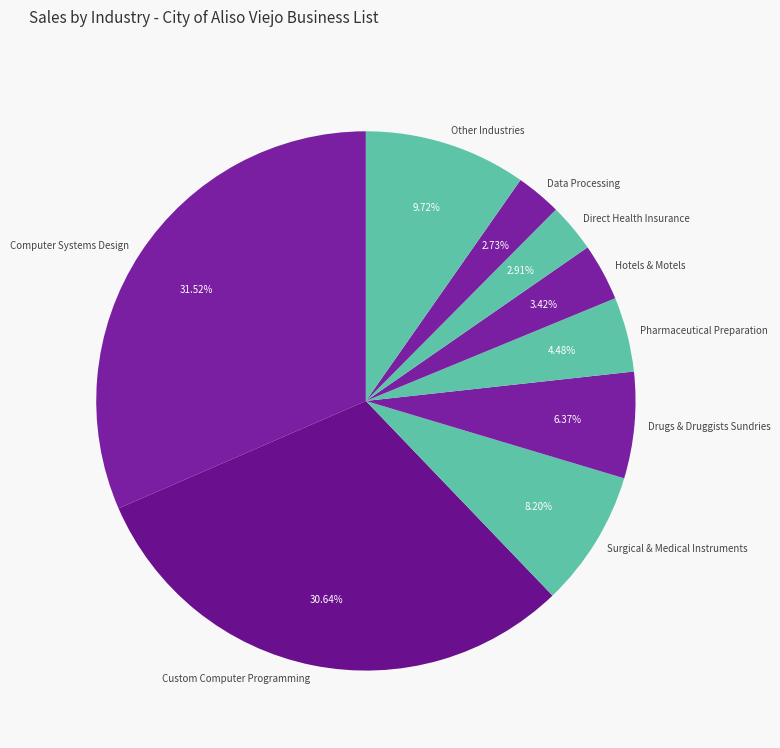

Which category has the biggest portion of the pie?

Computer Systems Design